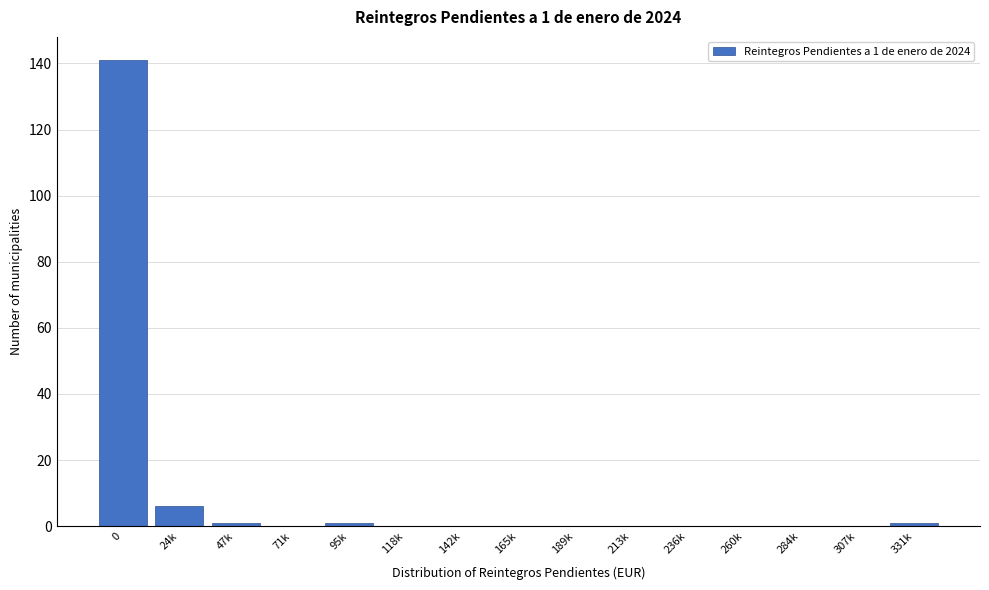

Reading left to right, what are all the values shown in this chart?

0=141	24k=6	47k=1	71k=0	95k=1	118k=0	142k=0	165k=0	189k=0	213k=0	236k=0	260k=0	284k=0	307k=0	331k=1